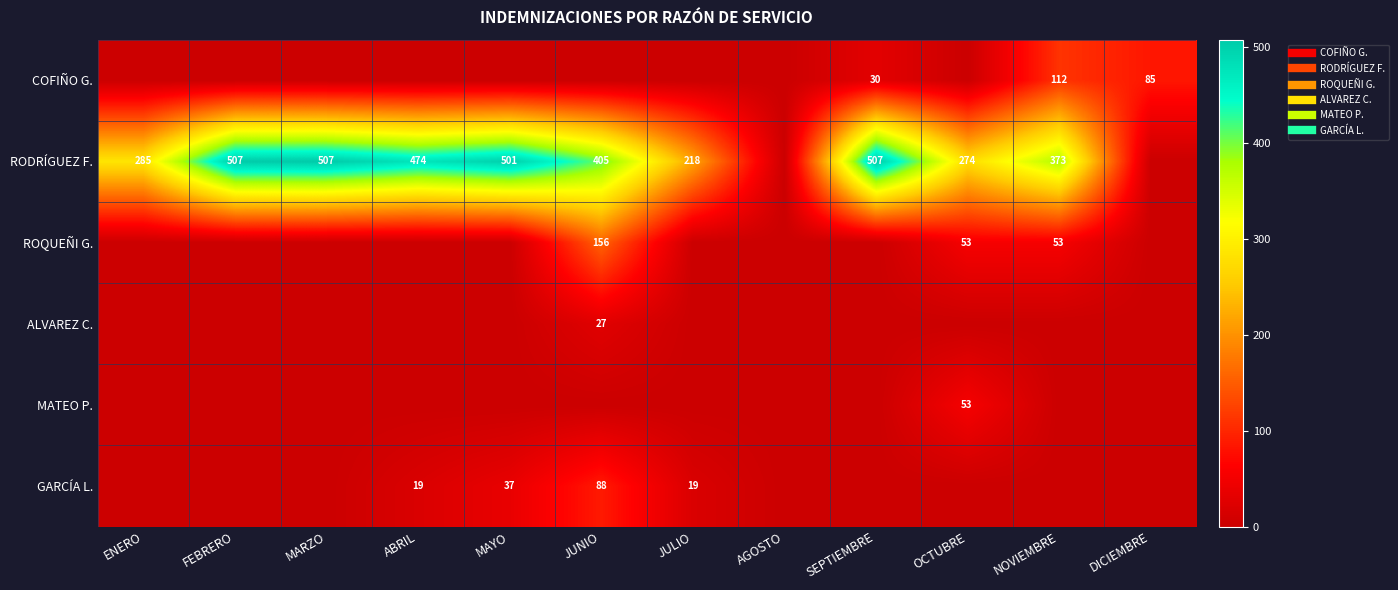

Which series has the largest total across all categories?

RODRÍGUEZ F.